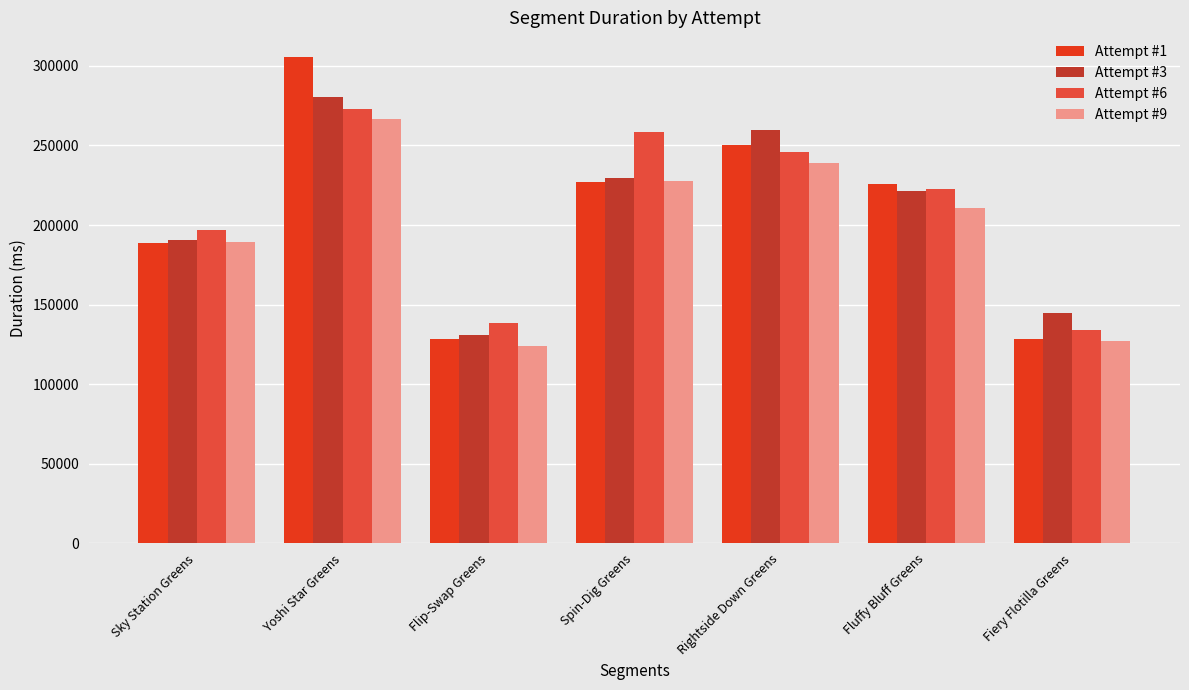

What is the lowest value of the Attempt #3 series?

130603